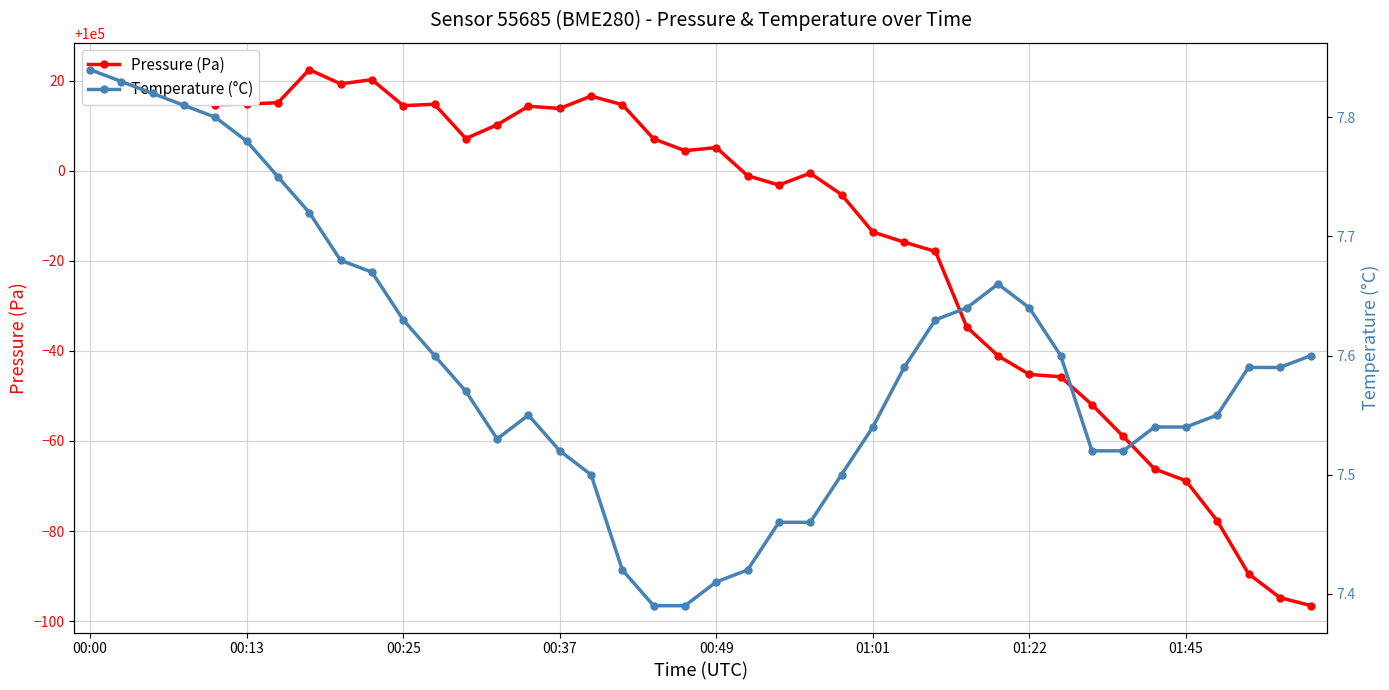

What is the average value of the Pressure (Pa) series?

99986.9